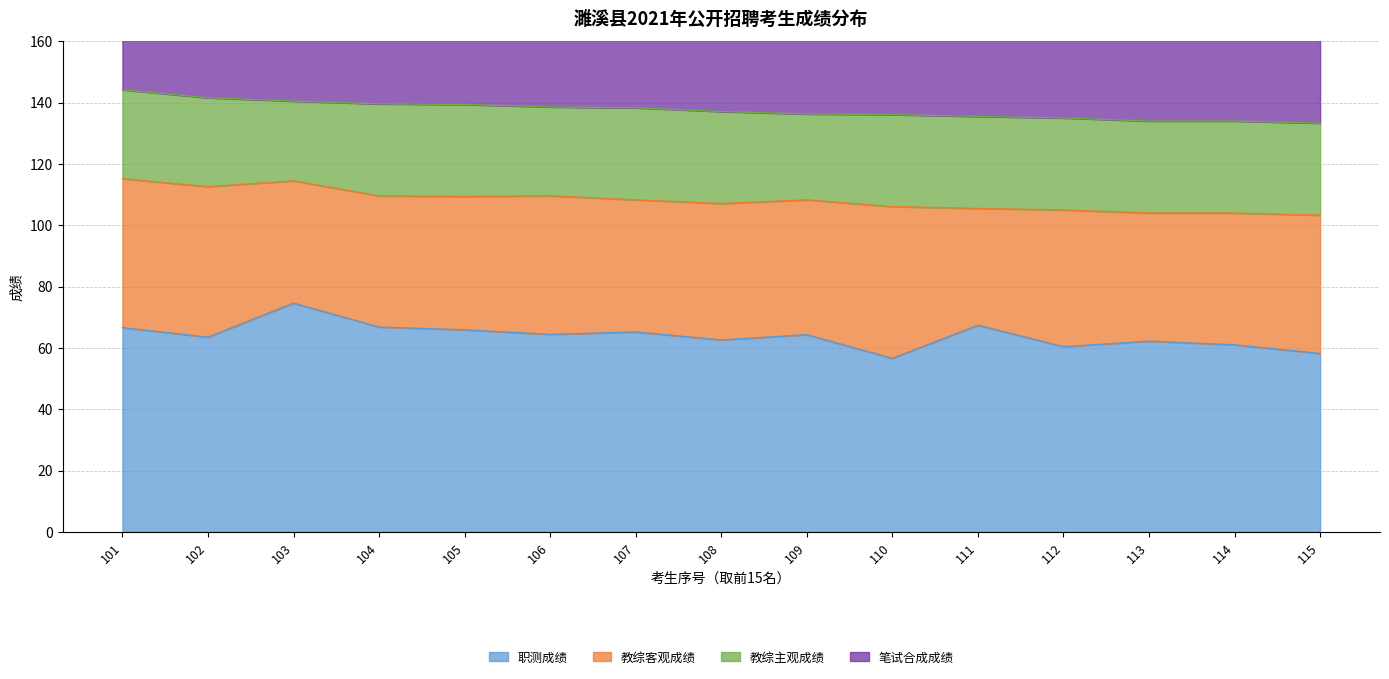

The 职测成绩 series shows 62.2 at 113. True or false?

True